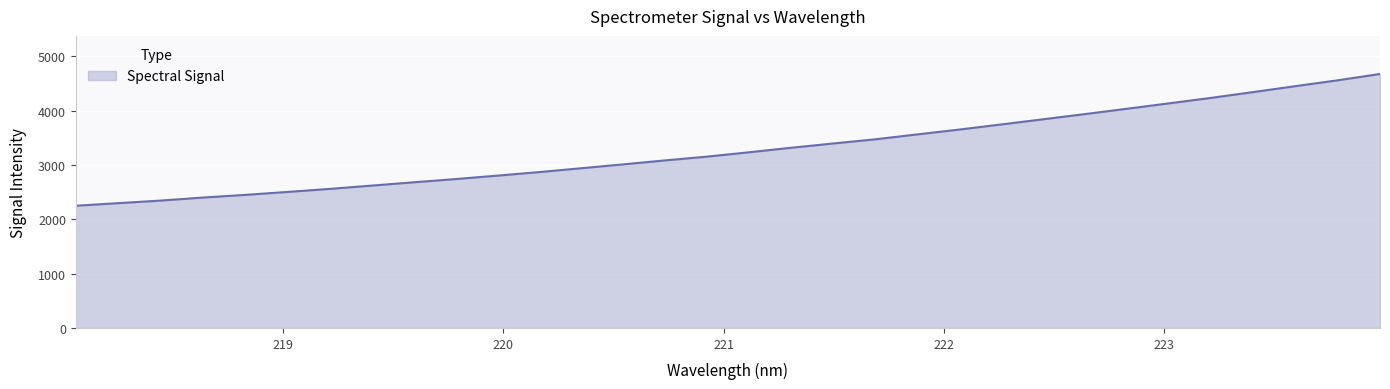

What is the maximum value shown in the chart?

4673.0